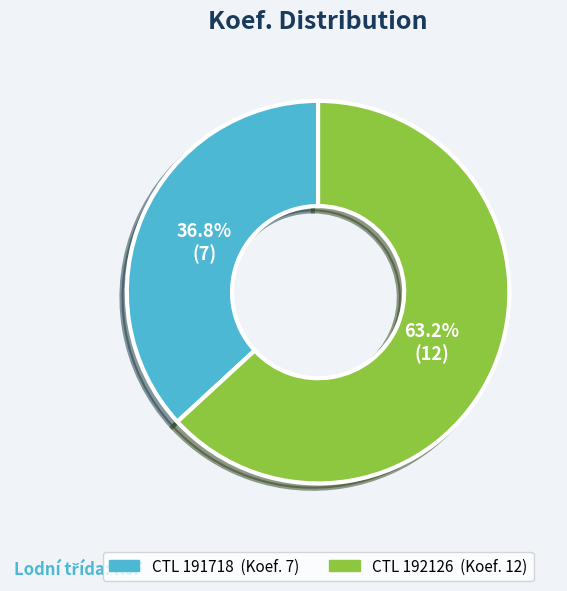

Is there a majority slice in this chart?

Yes